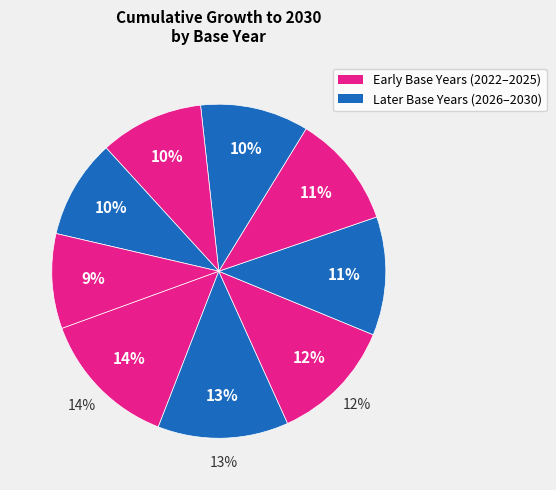

Does 2028 account for over 50% of the chart?

No